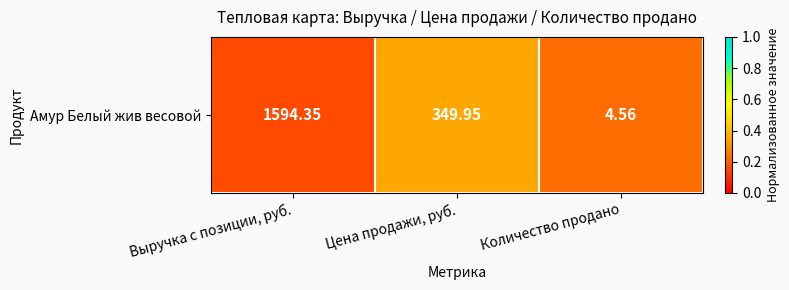

Is it true that the value at Выручка с позиции, руб. is 0.2?

True